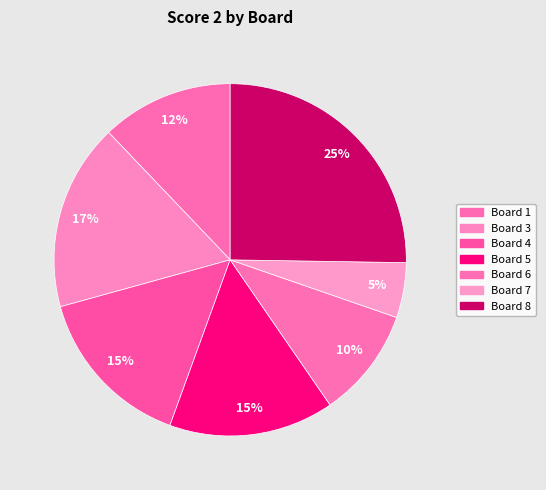

Count the number of slices in the pie.

7